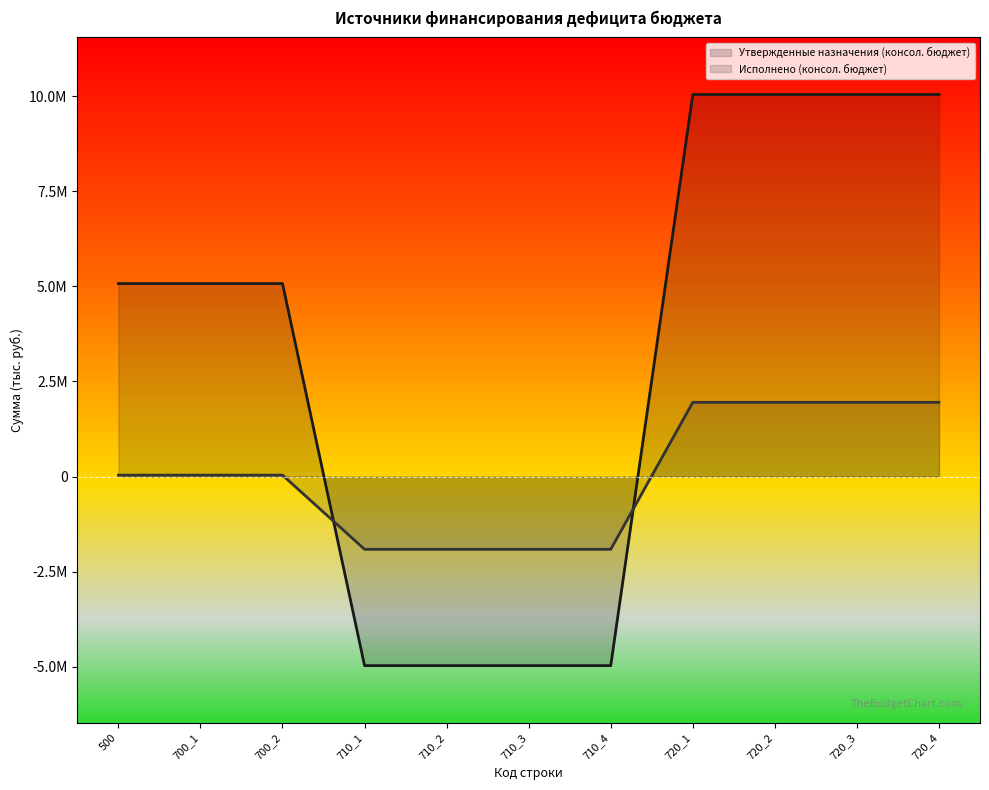

What is the minimum value shown in the chart?

-4970900.0